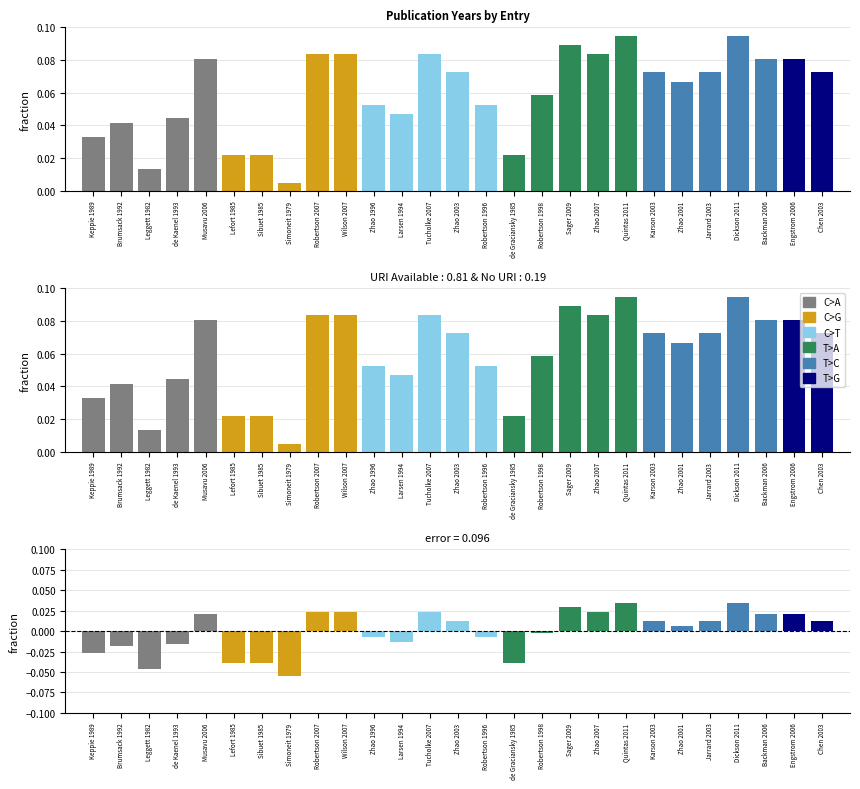

Is the value of pubYear fraction at Engstrom 2006 greater than the value of residual at Chen 2003?

Yes